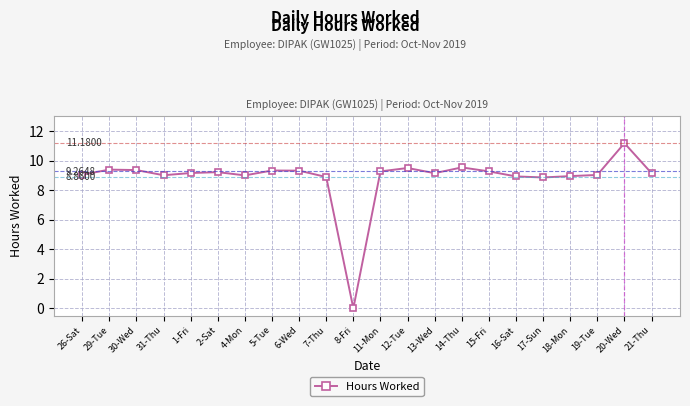

At which category does the chart reach its peak across all series?

20-Wed